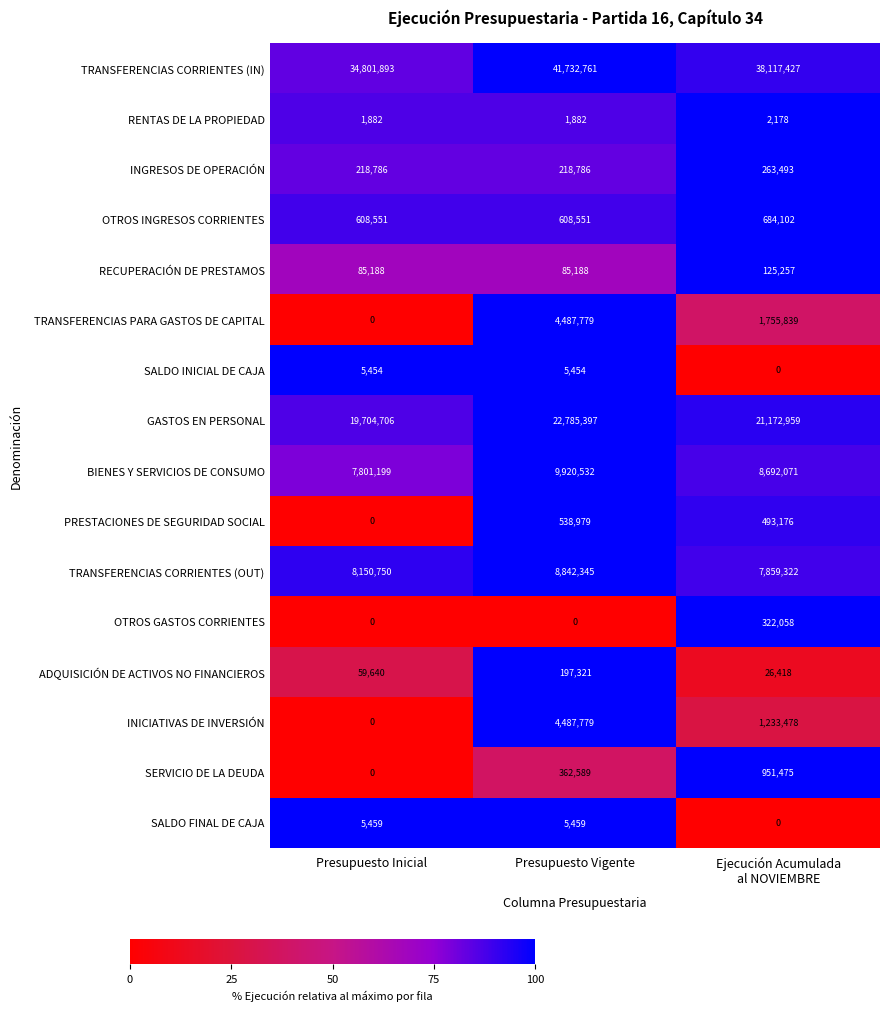

The TRANSFERENCIAS CORRIENTES (OUT) series shows 4019800 at Presupuesto Vigente. True or false?

False